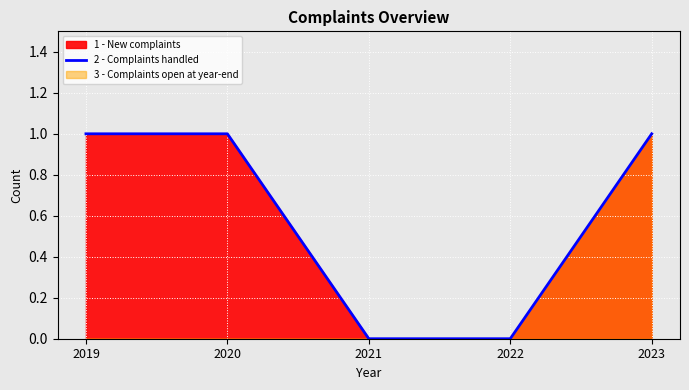

What is the greatest value displayed?

1